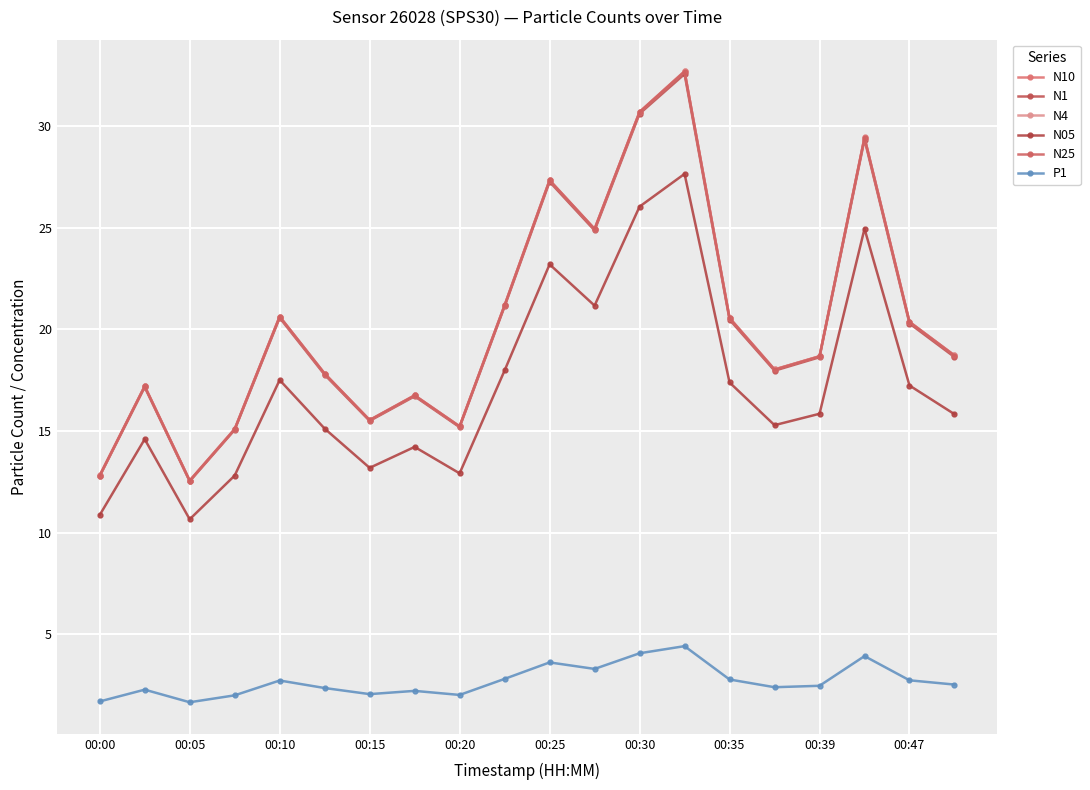

Reading left to right, list all the values displayed in this chart.

N10: 12.8	17.2	12.6	15.1	20.6	17.8	15.5	16.8	15.2	21.2	27.3	24.9	30.7	32.7	20.6	18.0	18.7	29.4	20.4	18.7
N1: 12.8	17.2	12.5	15.1	20.6	17.8	15.5	16.7	15.2	21.1	27.3	24.9	30.6	32.6	20.5	18.0	18.6	29.3	20.3	18.6
N4: 12.8	17.2	12.6	15.1	20.6	17.8	15.5	16.8	15.2	21.2	27.3	24.9	30.7	32.7	20.6	18.0	18.7	29.4	20.4	18.7
N05: 10.9	14.6	10.7	12.8	17.5	15.1	13.2	14.2	12.9	18.0	23.2	21.2	26.0	27.6	17.4	15.3	15.8	24.9	17.2	15.8
N25: 12.8	17.2	12.6	15.1	20.6	17.8	15.5	16.8	15.2	21.2	27.3	24.9	30.7	32.7	20.6	18.0	18.7	29.4	20.4	18.7
P1: 1.7	2.3	1.7	2.0	2.7	2.4	2.1	2.2	2.0	2.8	3.6	3.3	4.1	4.4	2.8	2.4	2.5	3.9	2.7	2.5